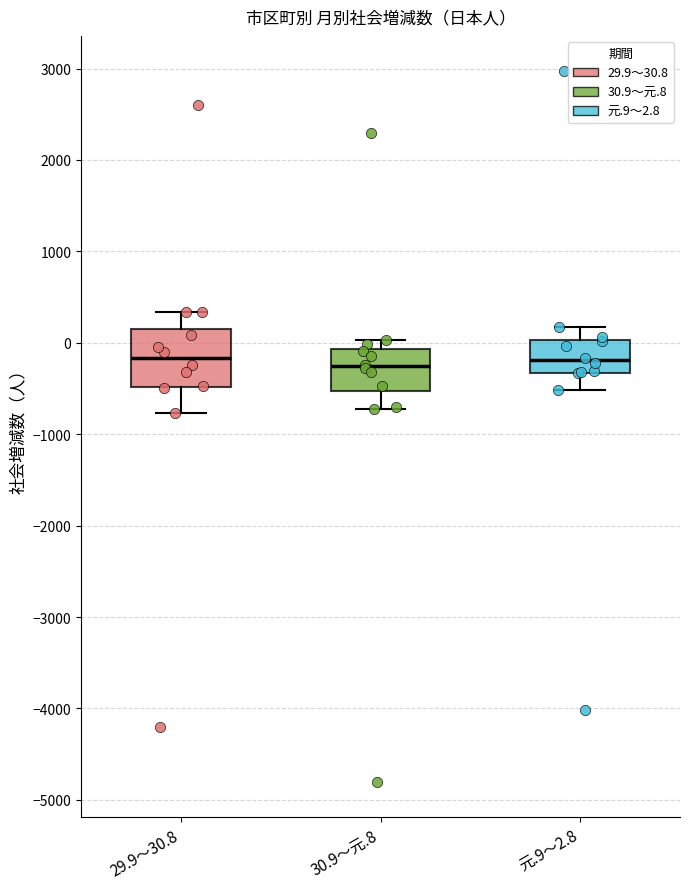

Comparing the boxes themselves (not the whiskers), which one is the tallest?

29.9～30.8